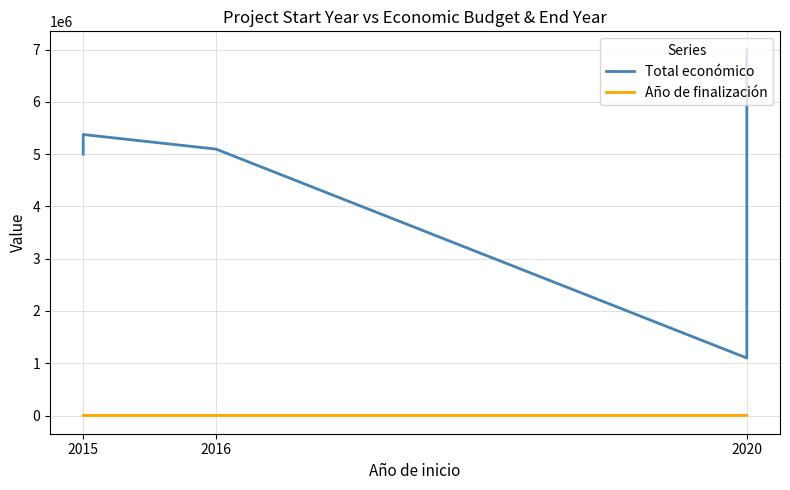

What value does the Año de finalización series have at 2020?

2022